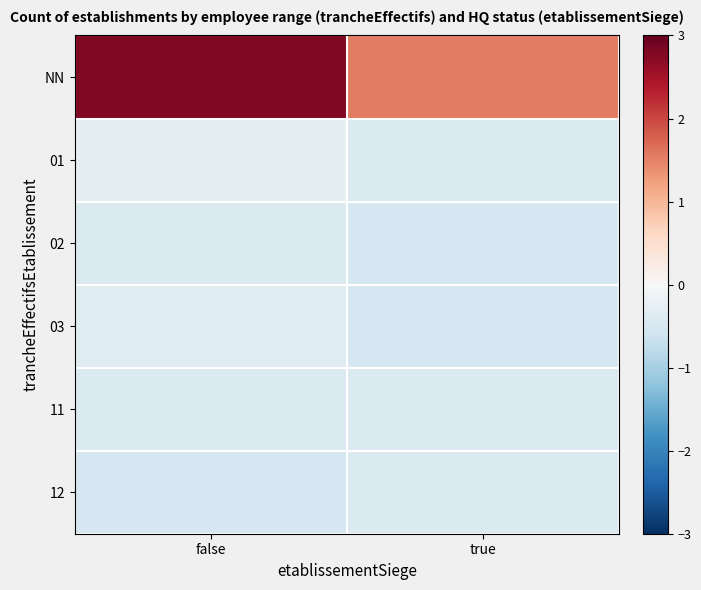

Which series has the largest total across all categories?

NN